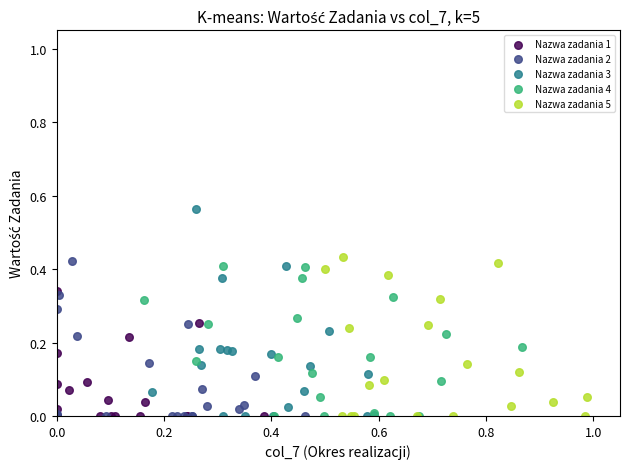

Which series has the largest Y range (max minus min)?

Nazwa zadania 3